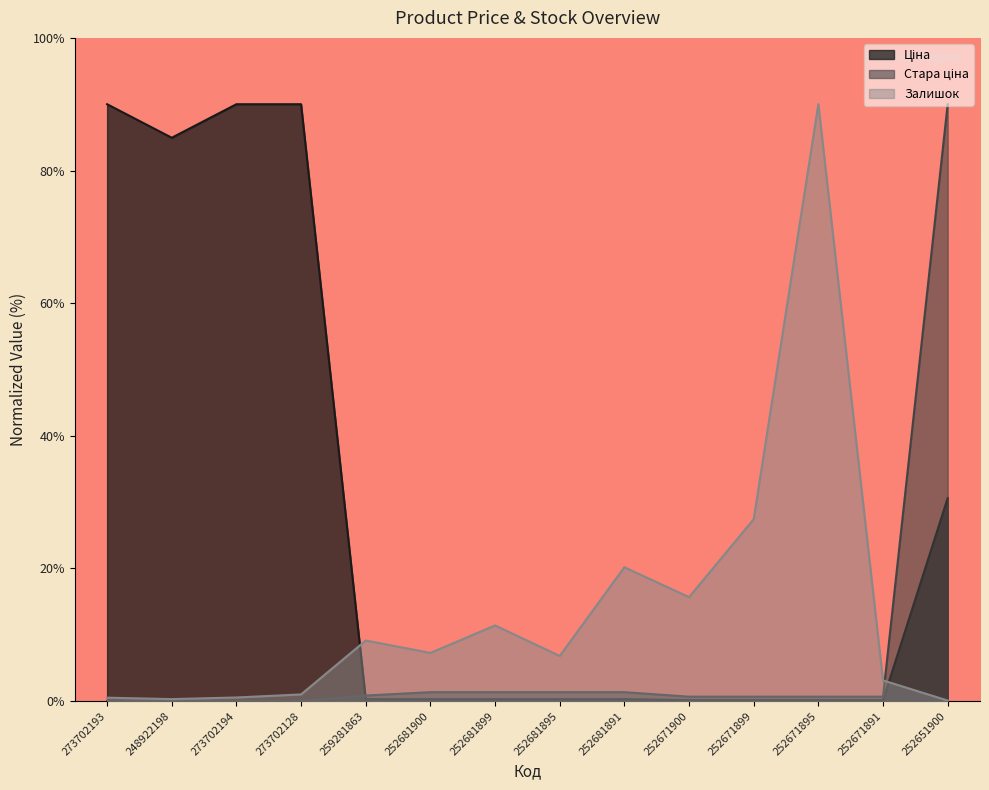

True or false: Ціна has more than 1 interior local peaks.

False